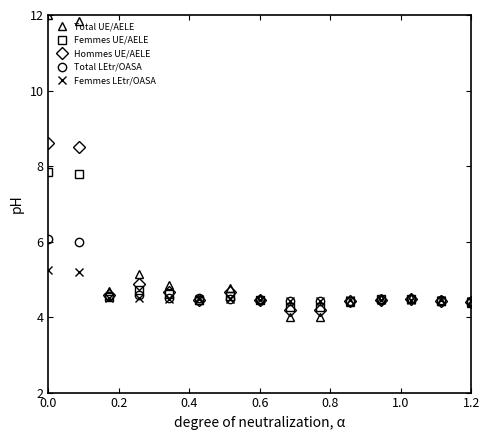

True or false: Total LEtr/OASA has more than 0 points higher than both neighbors.

True